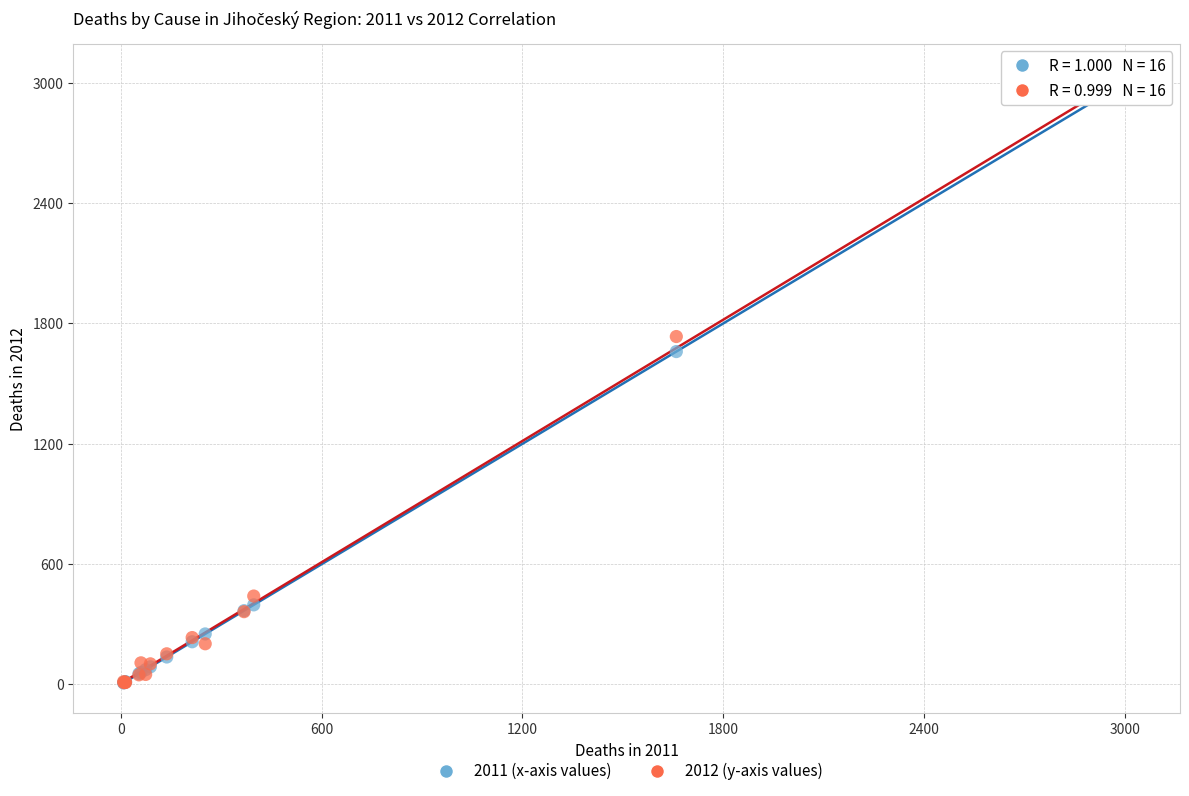

Across all series, what Y value is closest to 1511?

1660